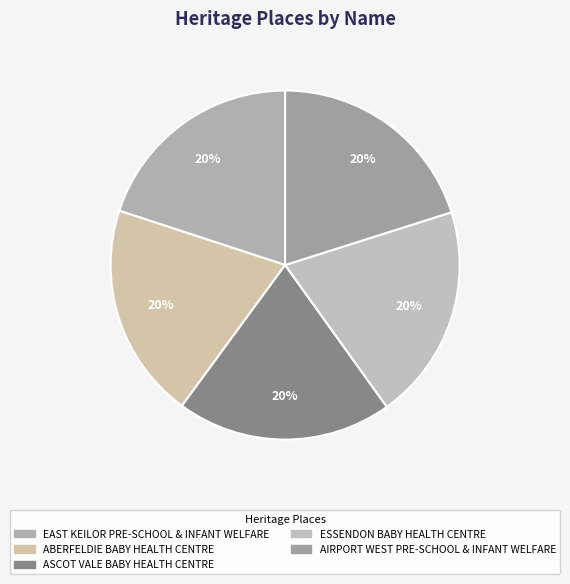

What is the ratio of the value at AIRPORT WEST PRE-SCHOOL & INFANT WELFARE to the value at ABERFELDIE BABY HEALTH CENTRE?

1.0